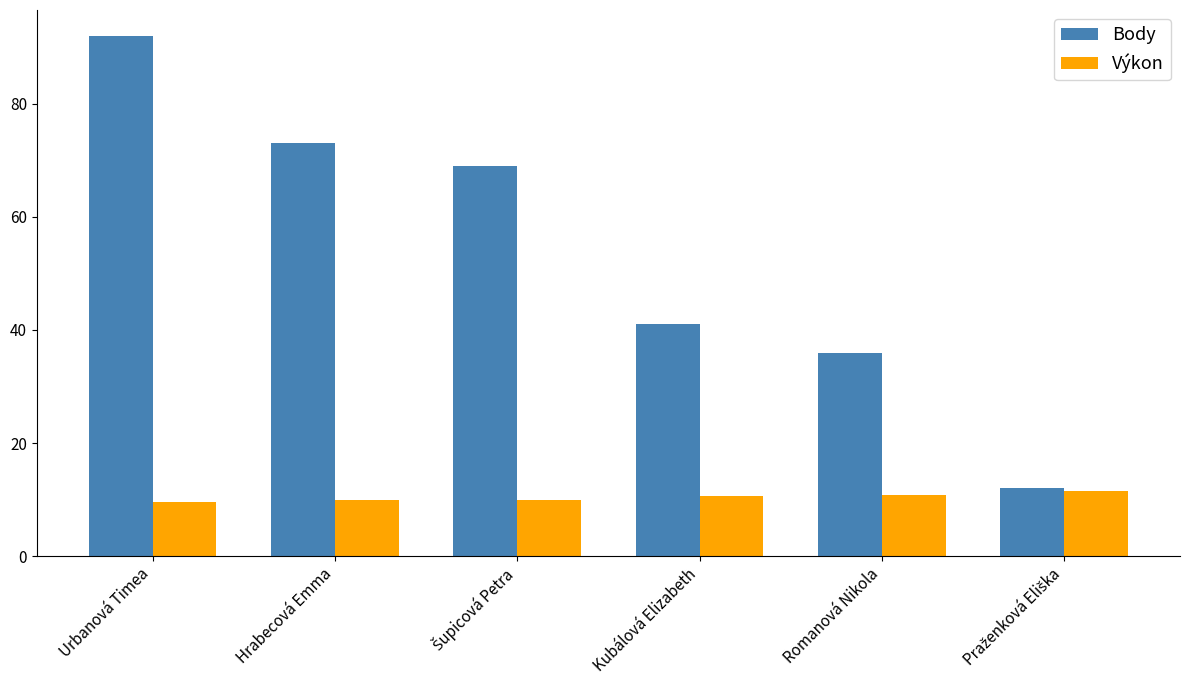

Is it true that Výkon equals 10.7 at Romanová Nikola?

True